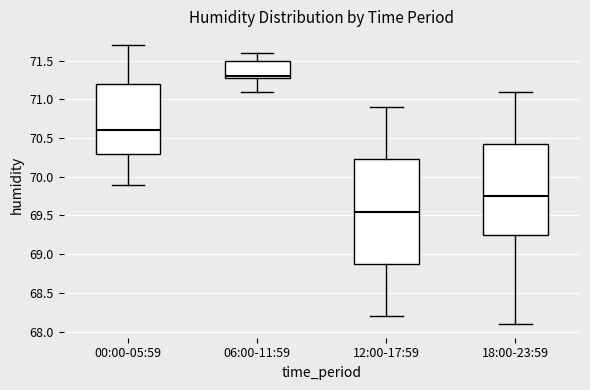

Where does the median line of the box for 12:00-17:59 sit on the y-axis? The values are not printed on the chart, so give them approximately, as read against the axis.

69.55